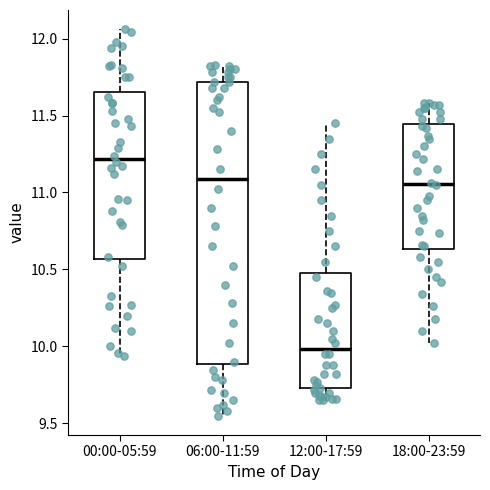

Where does the lower whisker of the box for 00:00-05:59 end on the y-axis? The values are not printed on the chart, so give them approximately, as read against the axis.

9.95